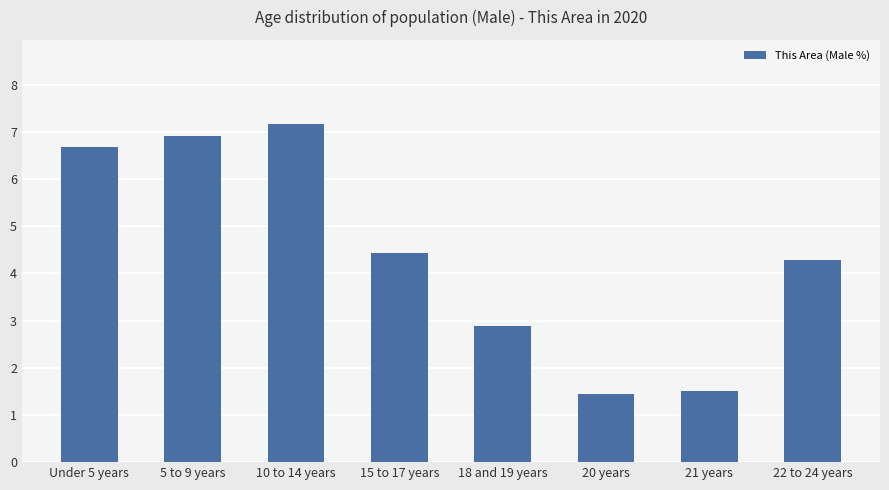

True or false: the data shows 6.7 at Under 5 years.

True